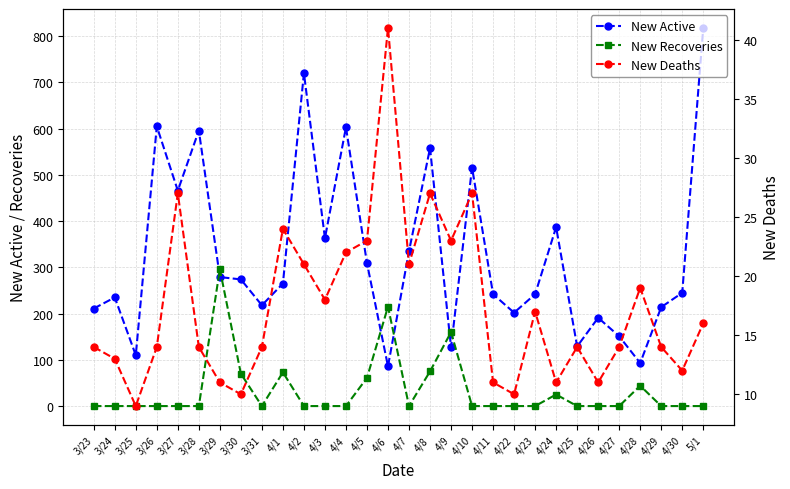

How many data points in New Active are above 265?

14